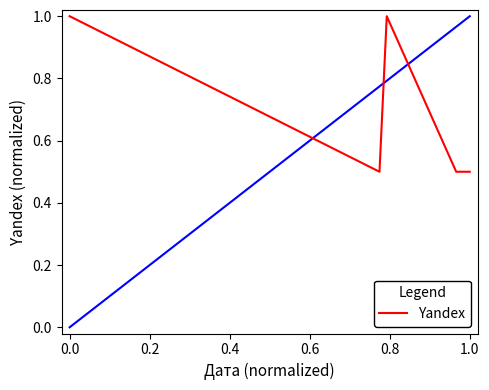

What is the minimum value shown in the chart?

0.5